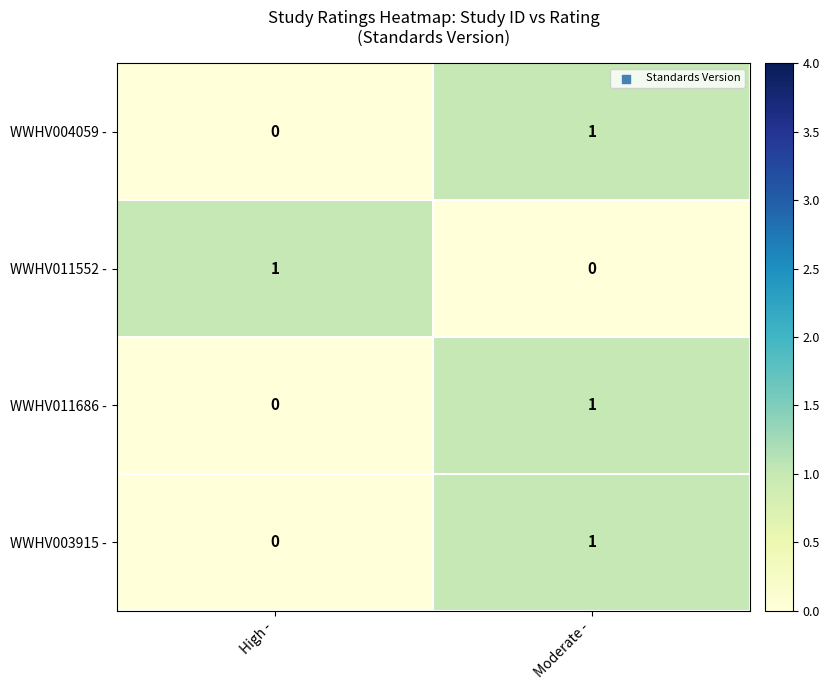

Is the value of WWHV011686 - at Moderate - greater than the value of WWHV011552 - at Moderate -?

Yes